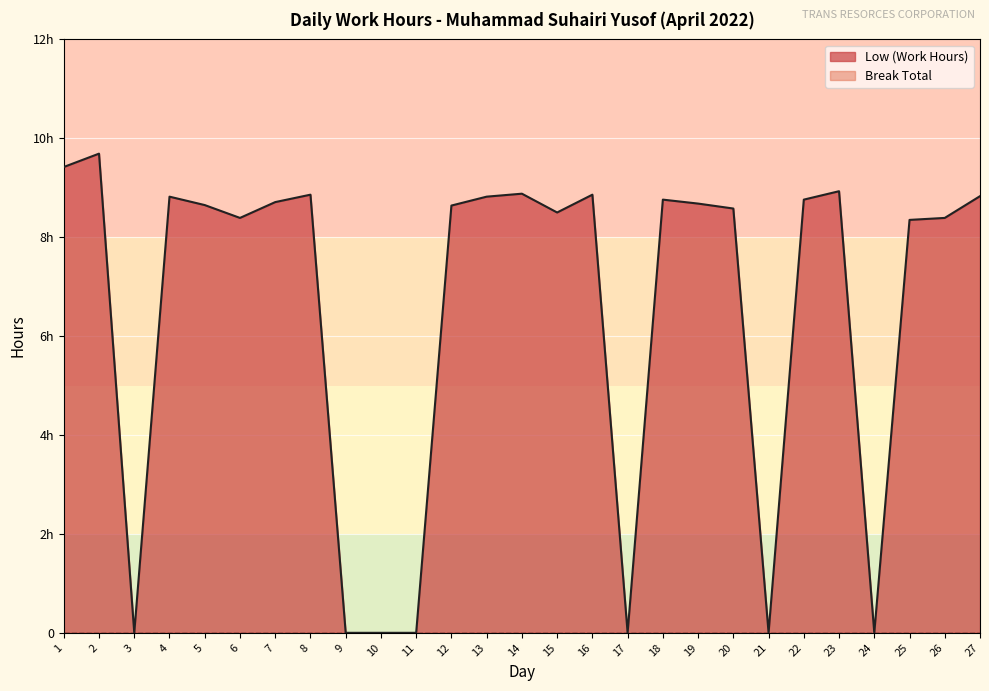

List the labels in order of value, smallest first.

3, 9, 10, 11, 17, 21, 24, 25, 6, 26, 15, 20, 12, 5, 19, 7, 18, 22, 4, 13, 27, 8, 16, 14, 23, 1, 2